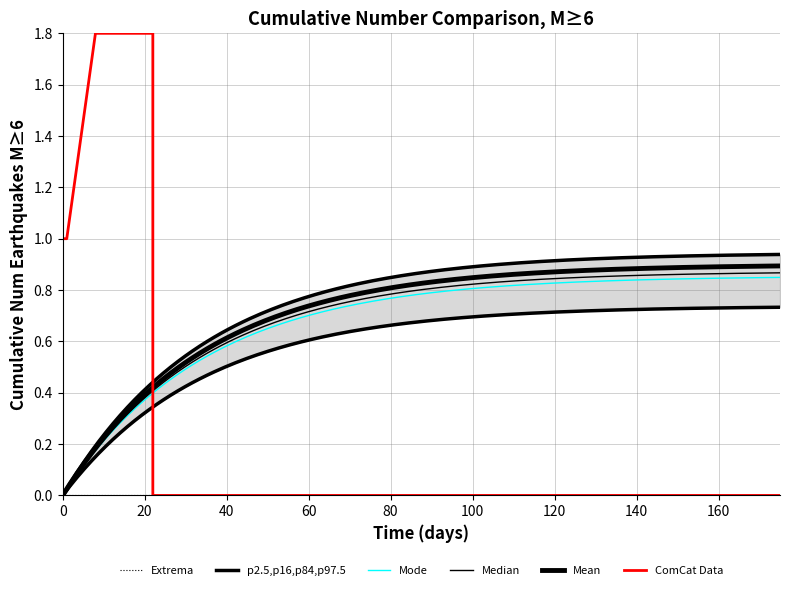

How many lines are shown in the chart?

6